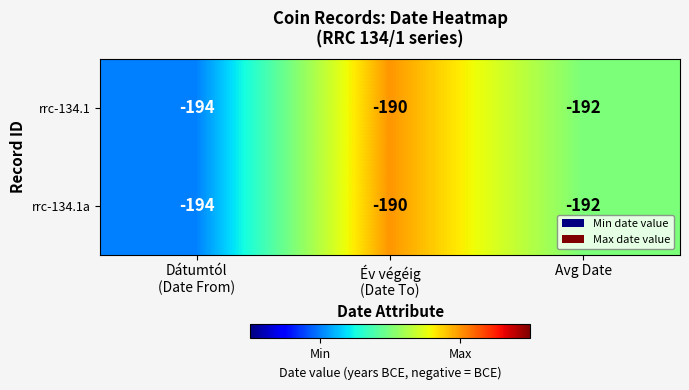

What is the average value of the rrc-134.1 series?

-192